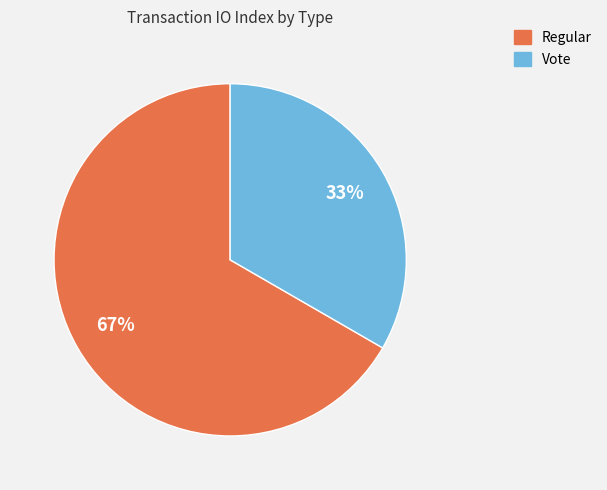

Is it true that Regular is 67% of the pie?

True